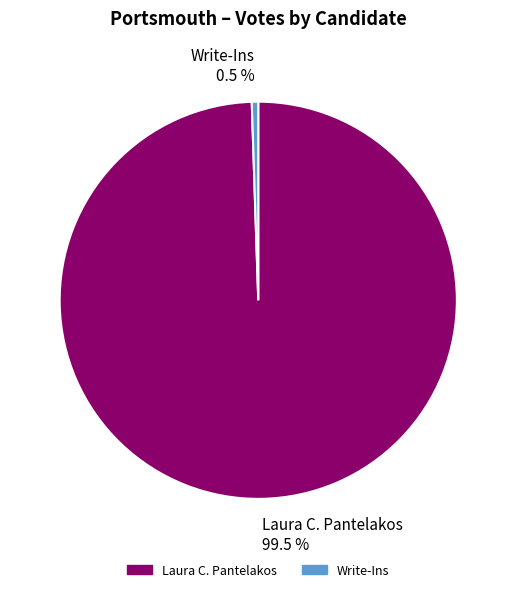

To the nearest percent, what is the average slice percentage?

50%